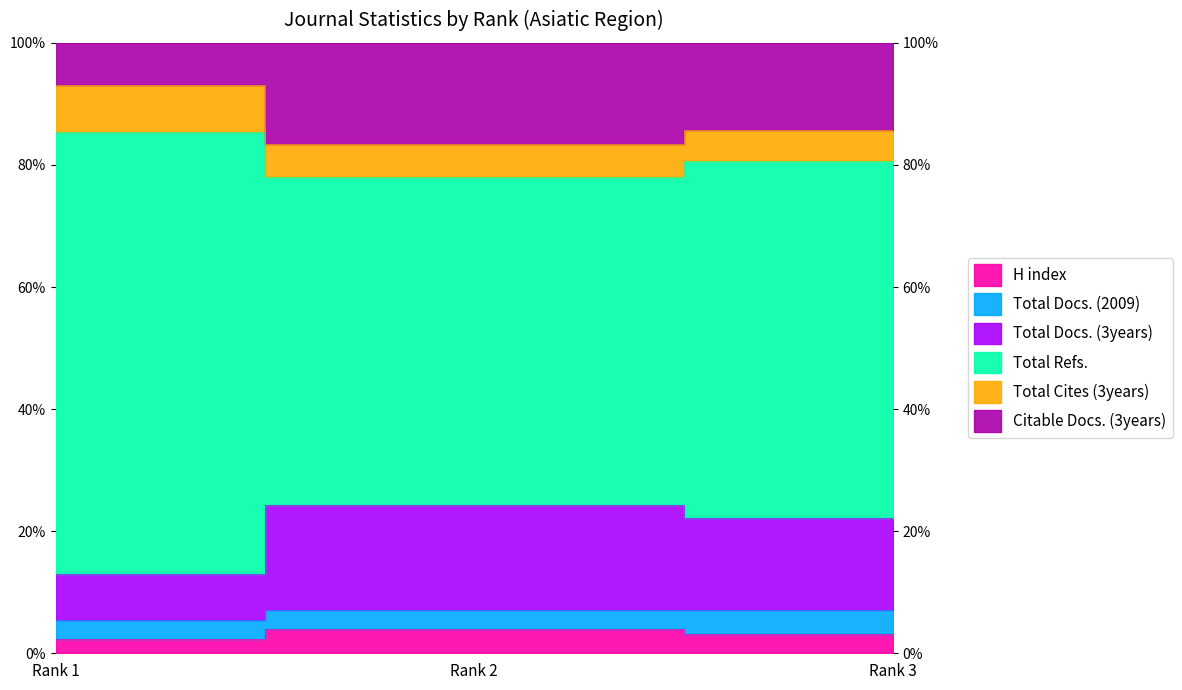

What is the value of the Total Docs. (3years) point at the 3rd from the left?

0.8